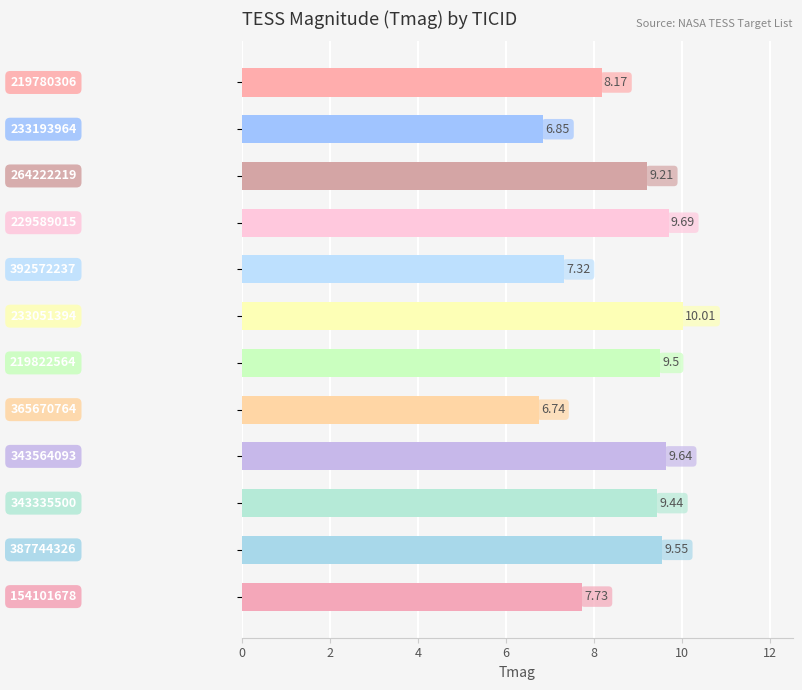

How many values are below 9?

5